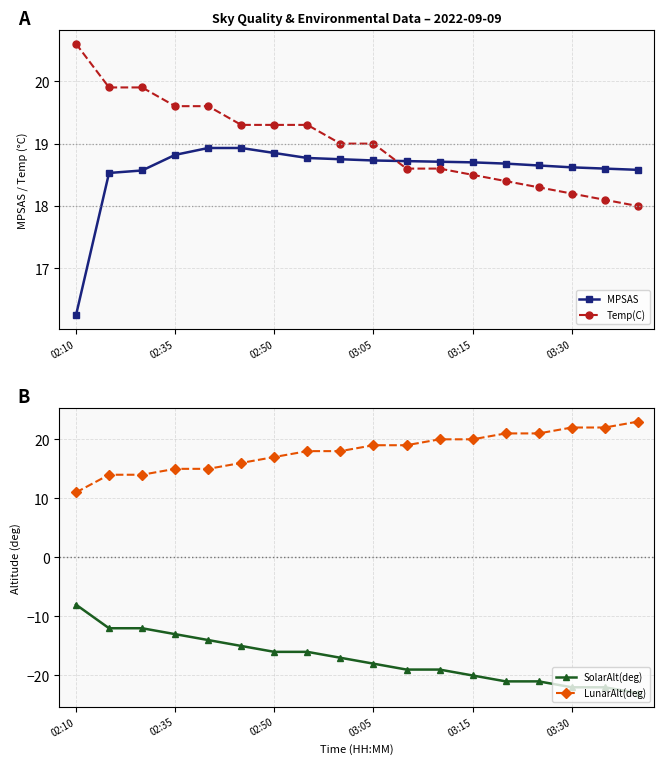

Which series has the widest spread of values?

SolarAlt(deg)